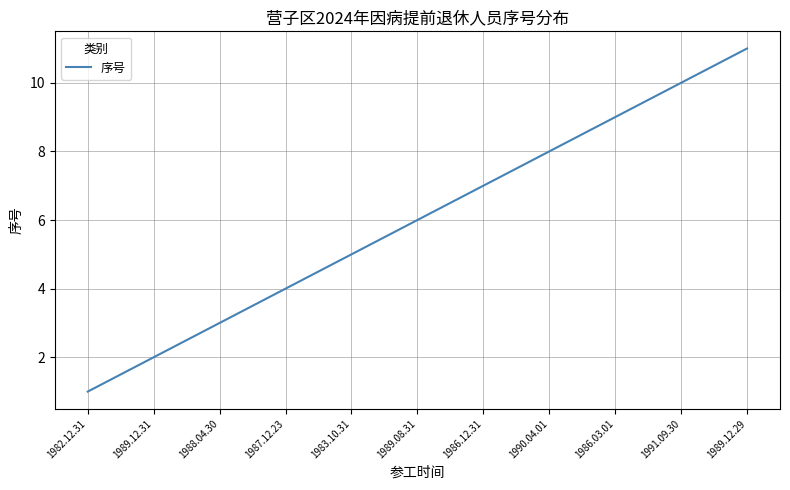

What position from the right is 1986.12.31?

5